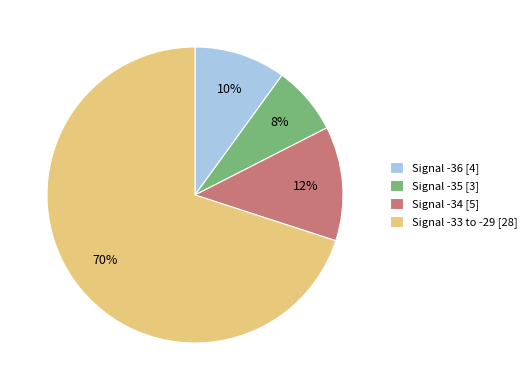

Which slice is the smallest?

Signal -35 [3]